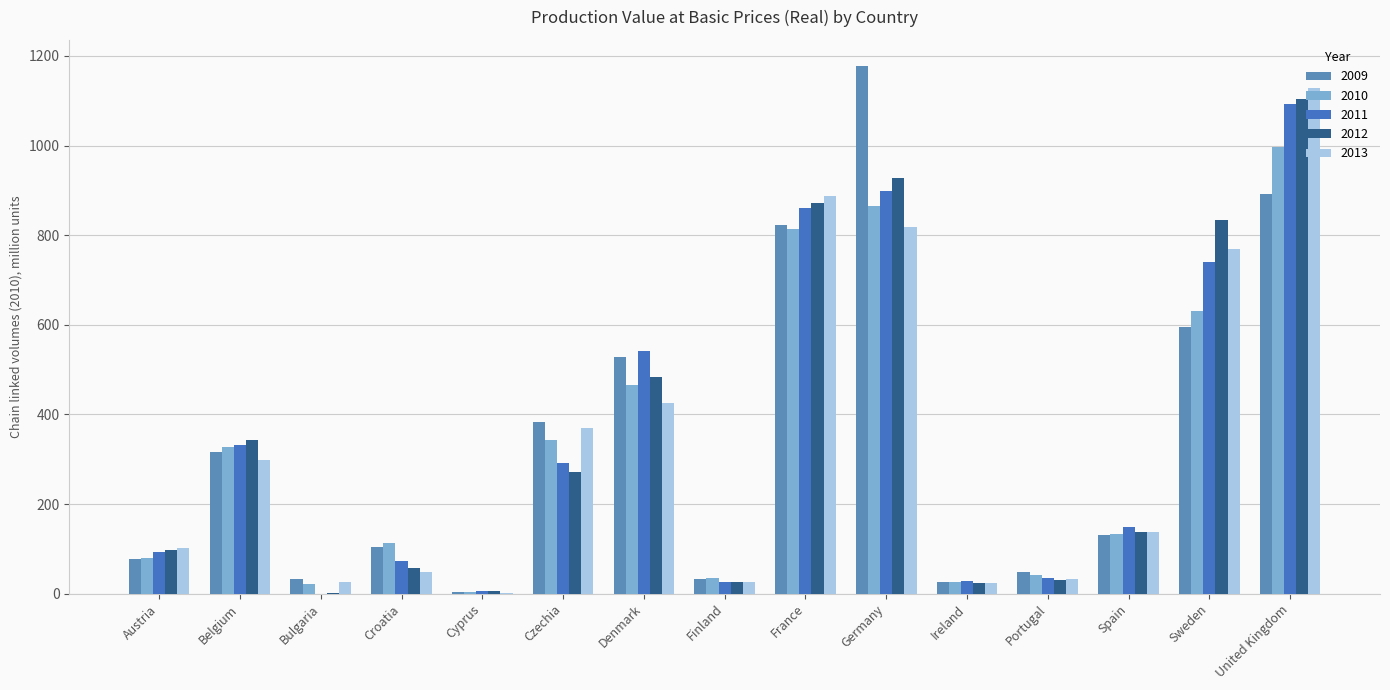

How many data points in 2011 are above 149?

8